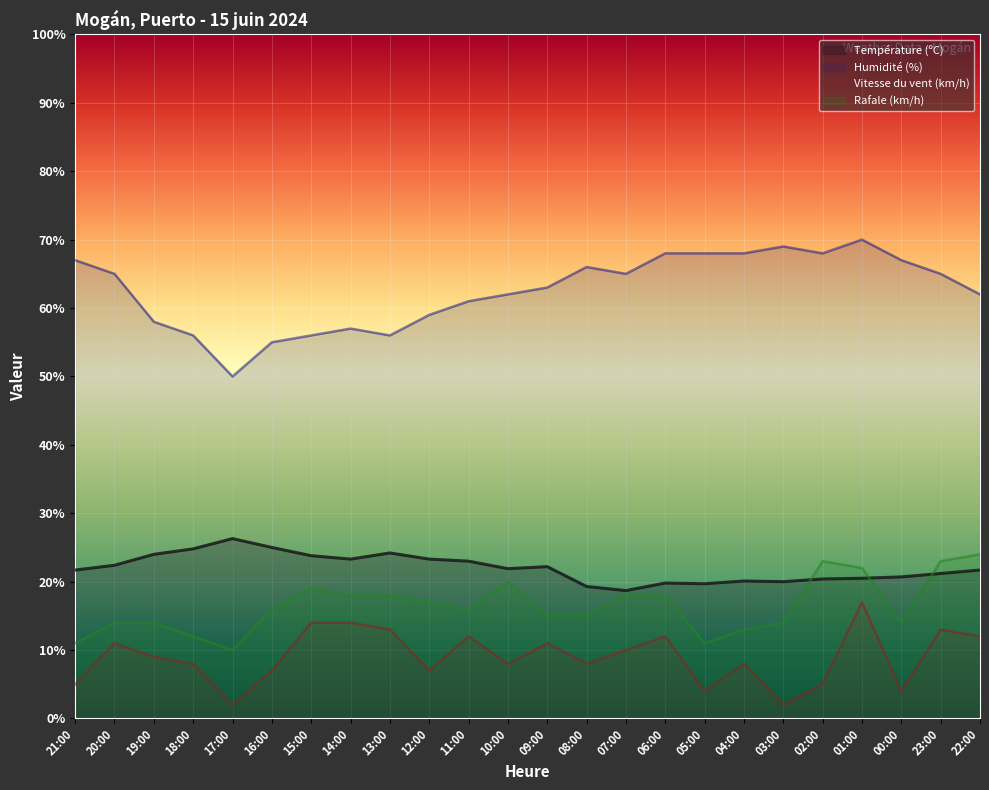

Which category has the highest value in the Vitesse du vent (km/h) series?

01:00